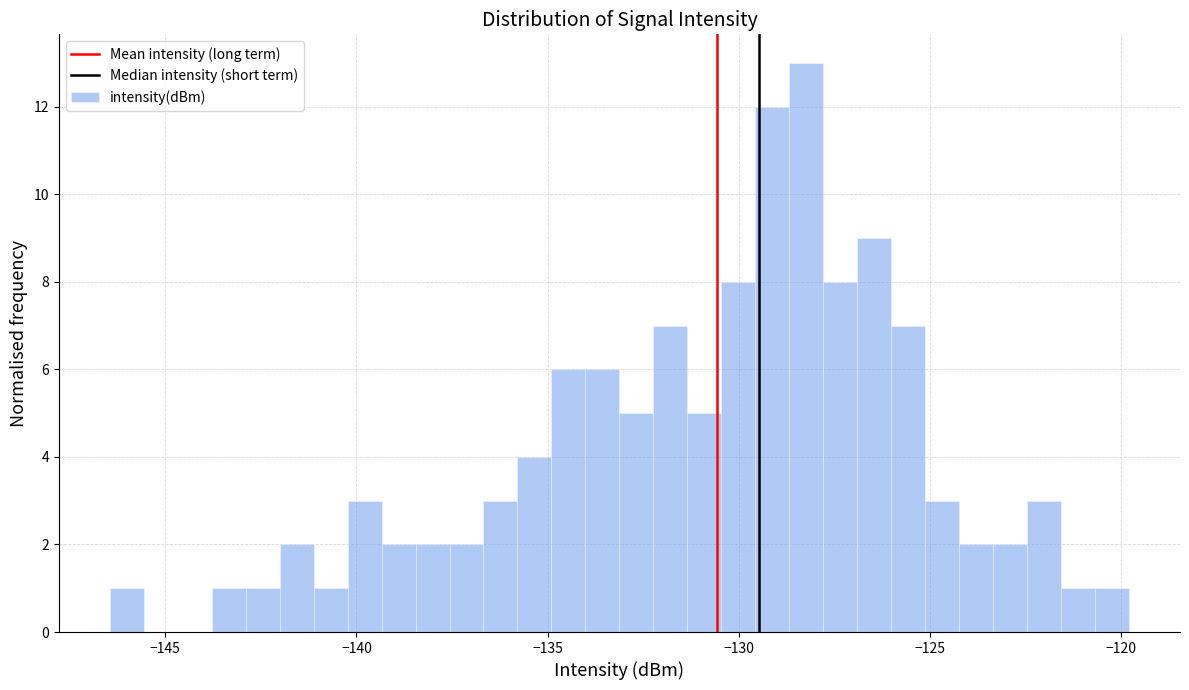

Read against the x-axis, roughly where is the centre of the tallest bar?

-128.0